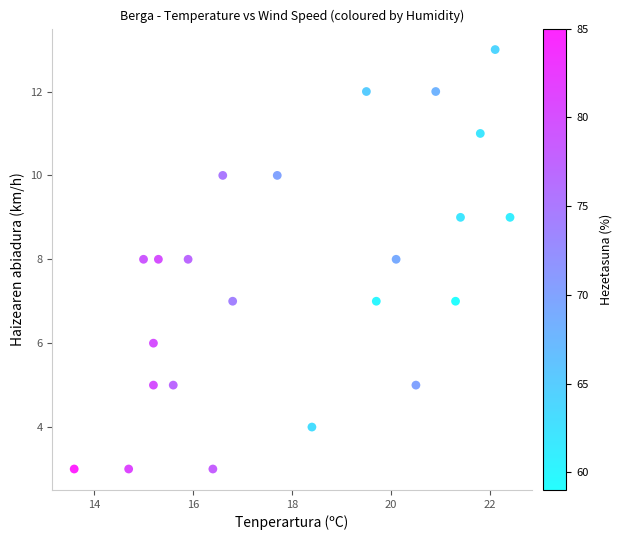

What is the range of Y values (max minus min)?

10